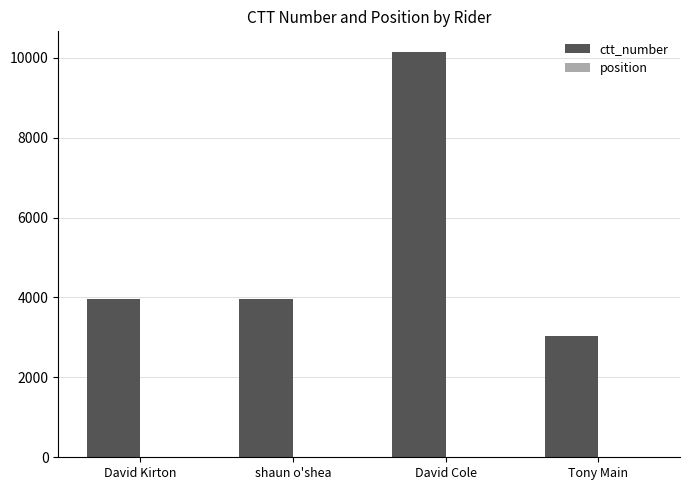

At which category does the chart reach its peak across all series?

David Cole